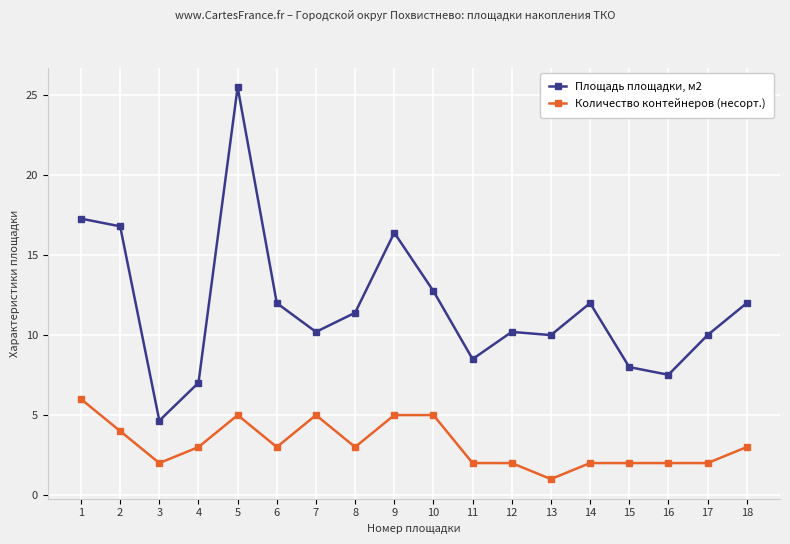

True or false: Количество контейнеров (несорт.) and Площадь площадки, м2 cross at least once.

False